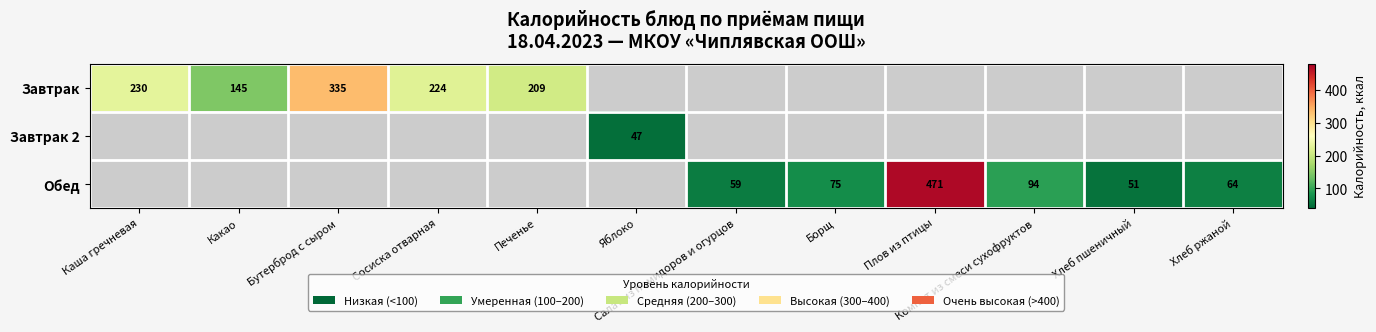

True or false: Завтрак 2 has a value of 15 at Яблоко.

False